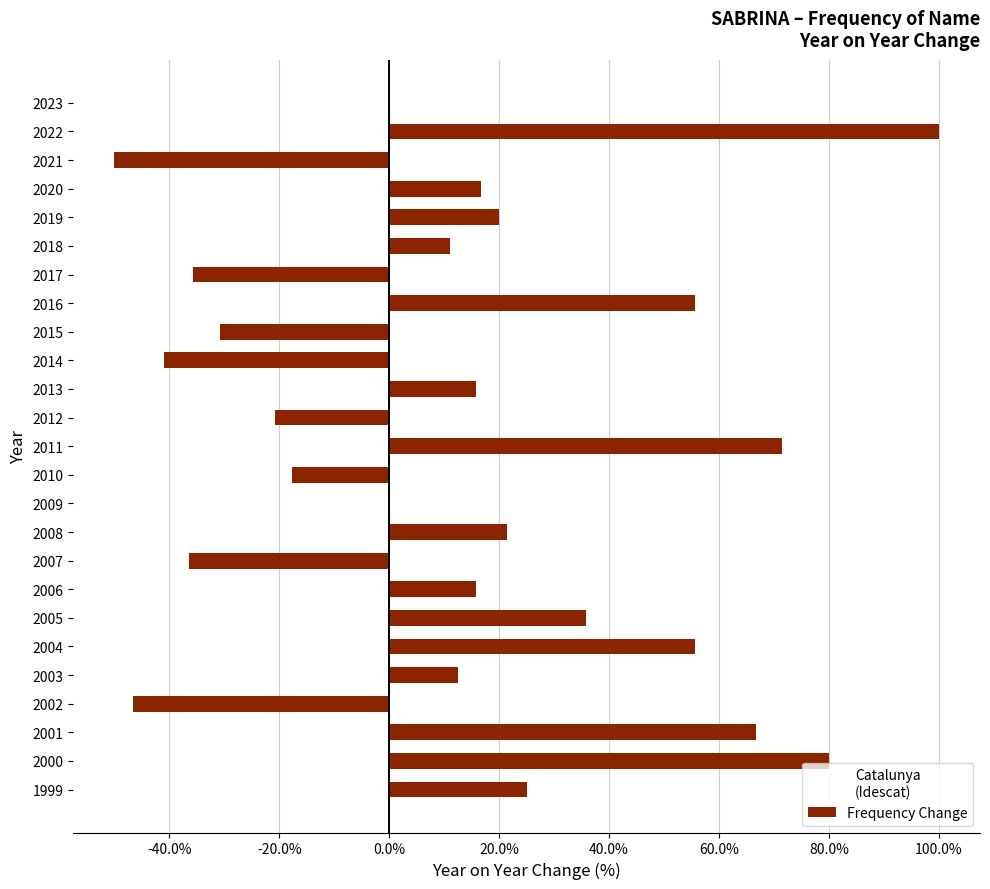

Is it true that the value at 2011 is 71.4?

True